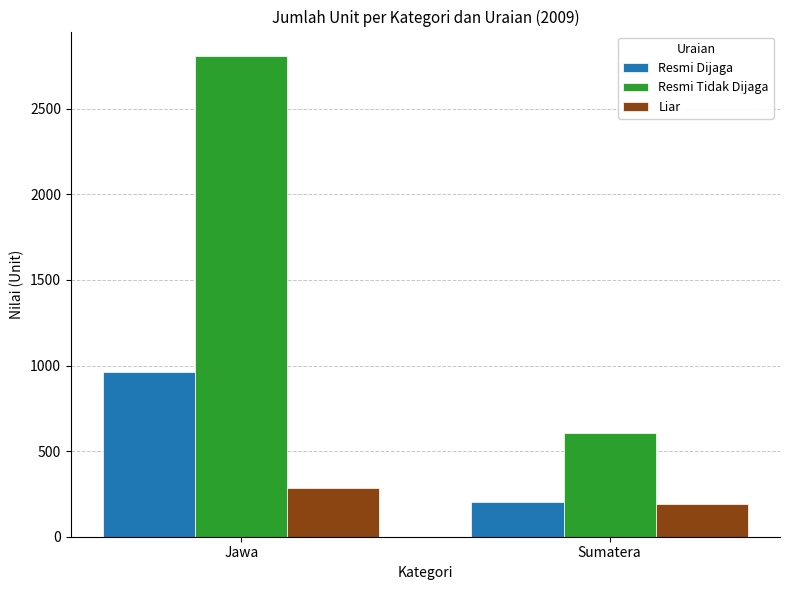

Count the Resmi Dijaga values in the range 201 to 963.

2